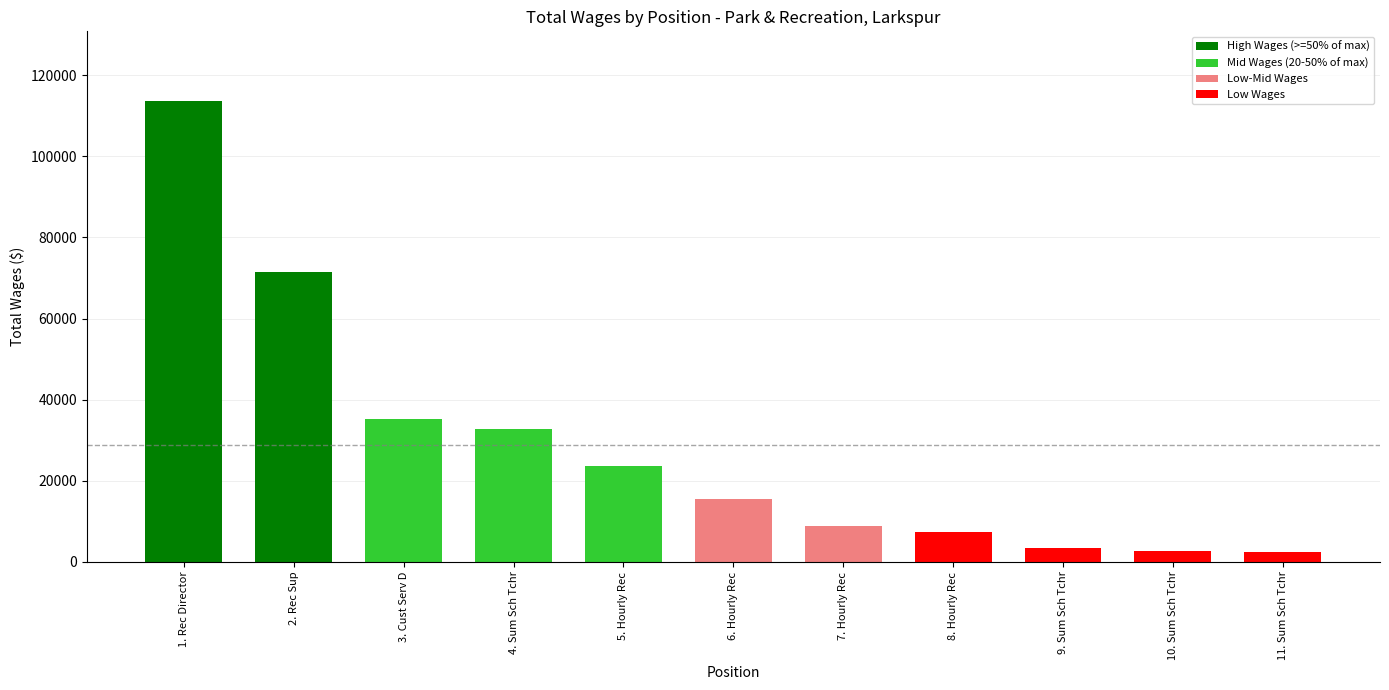

How many values are below 15410?

5